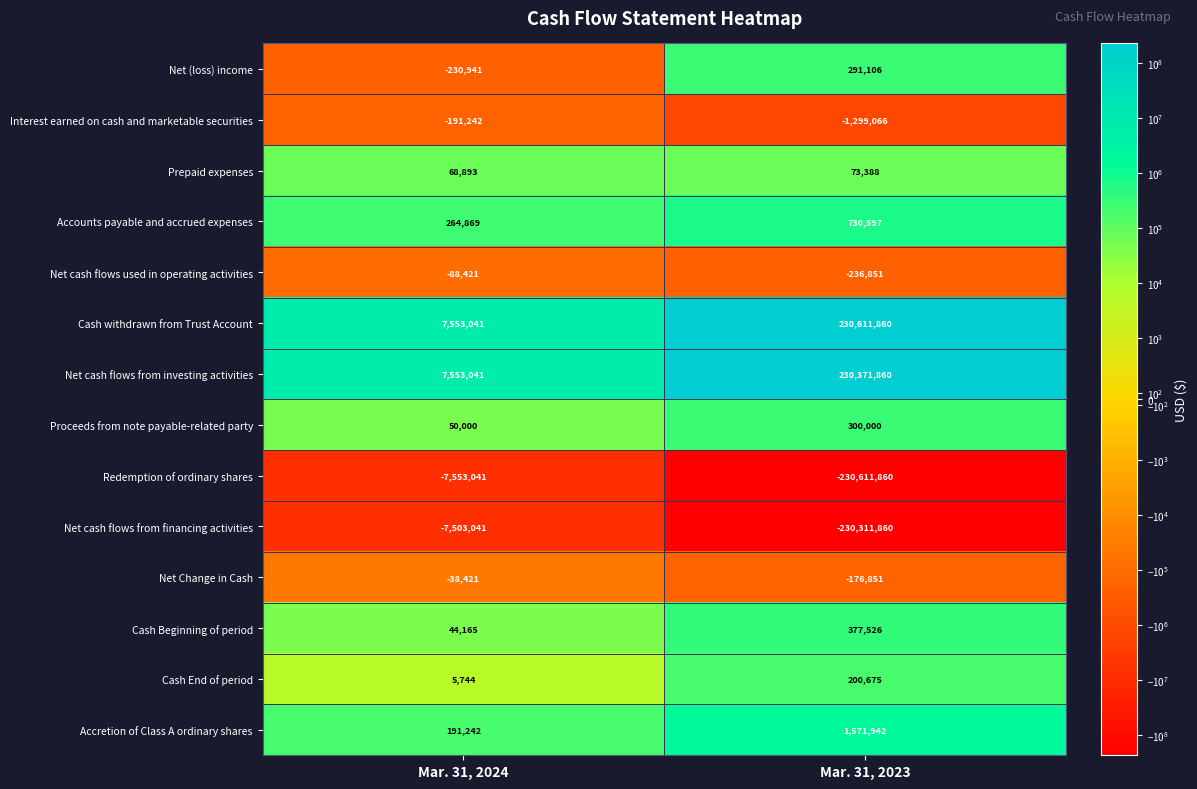

True or false: Cash End of period has a value of 5744 at Mar. 31, 2024.

True